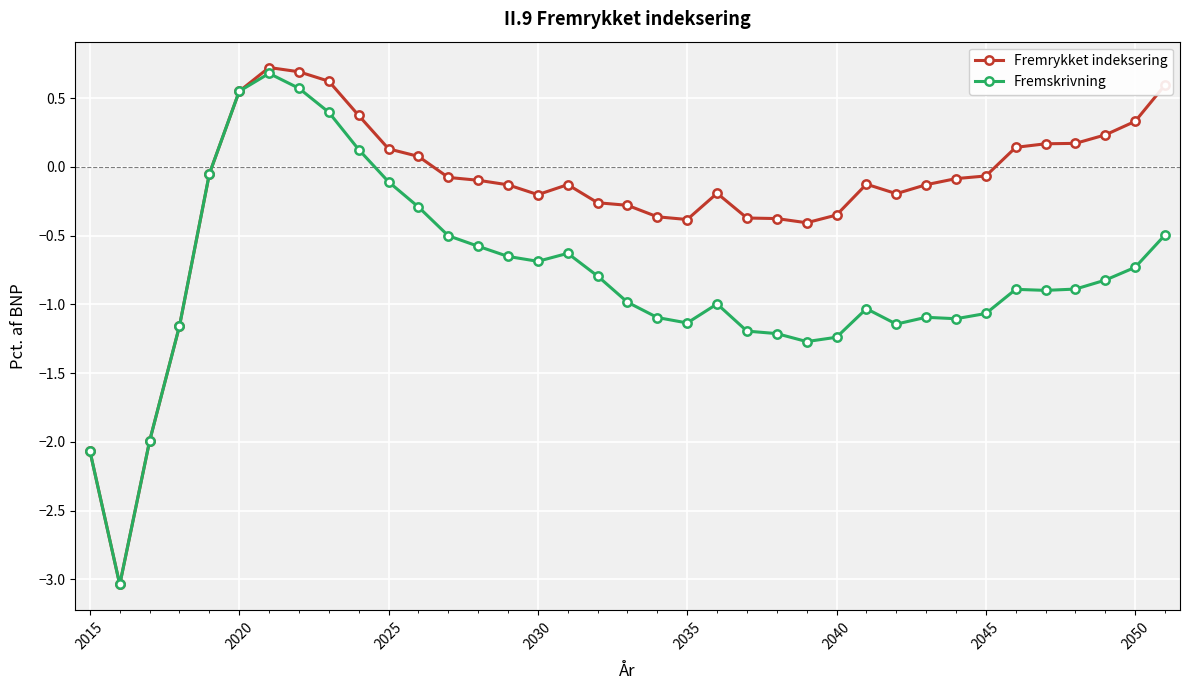

Which series has the widest spread of values?

Fremrykket indeksering